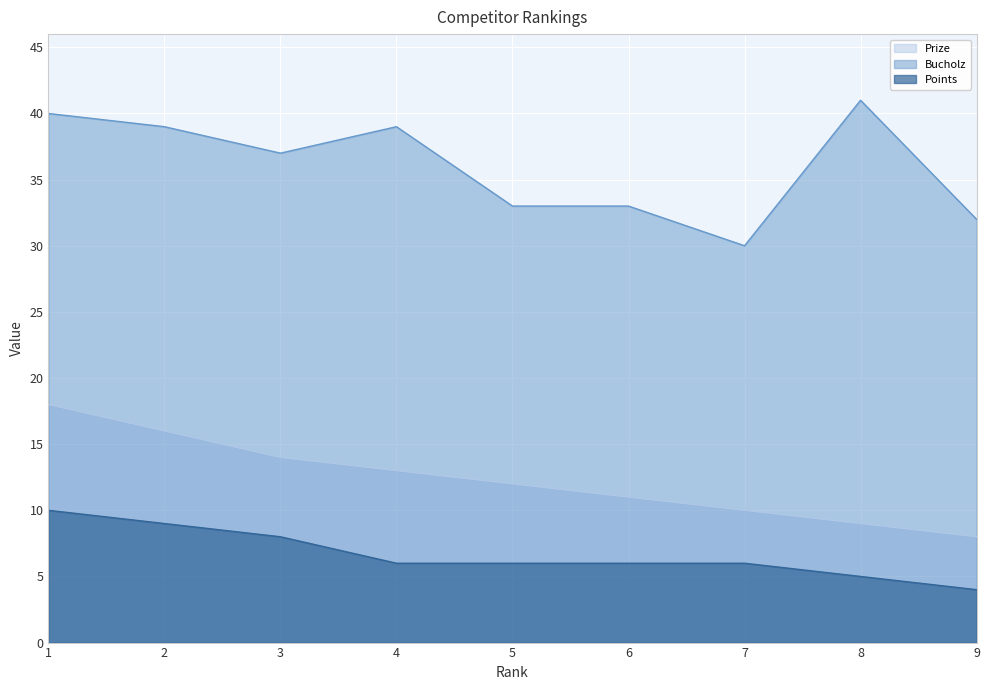

Which category has the highest value in the Prize series?

1